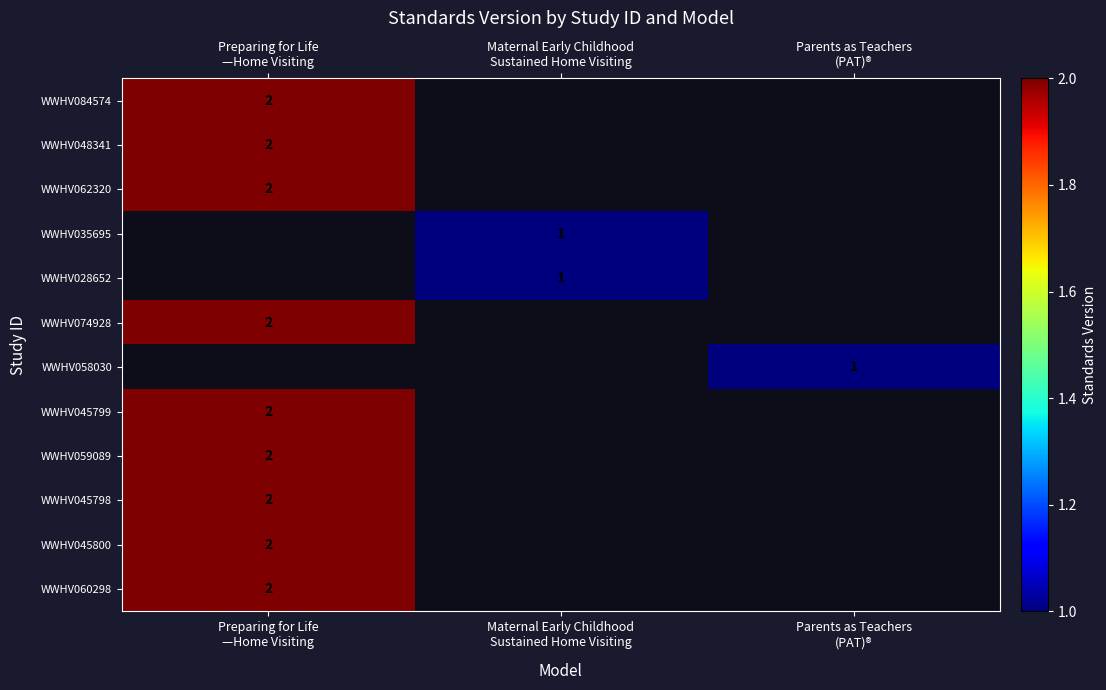

True or false: row_1 has a value of 2.0 at Preparing for Life
—Home Visiting.

True